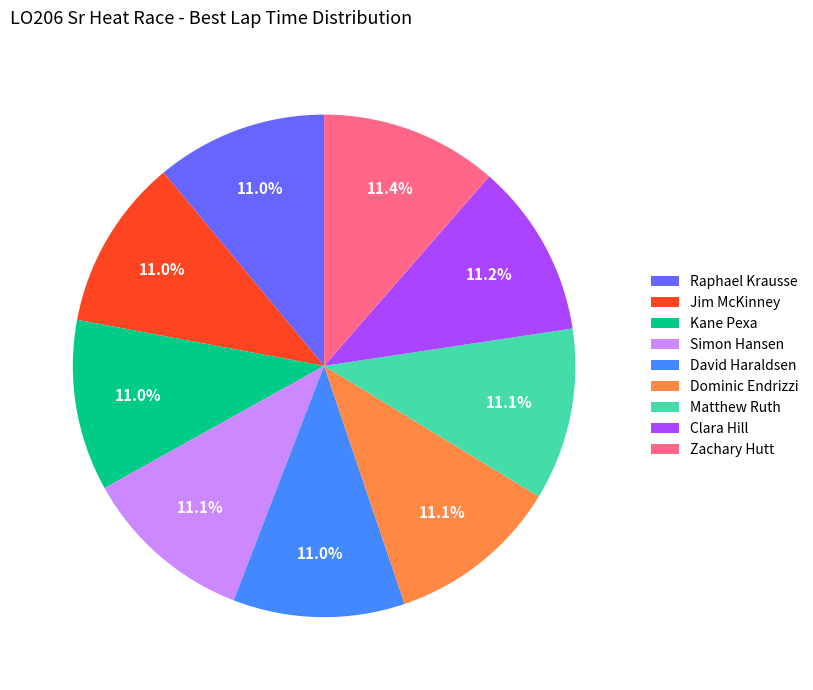

To the nearest percent, what is the average slice percentage?

11%